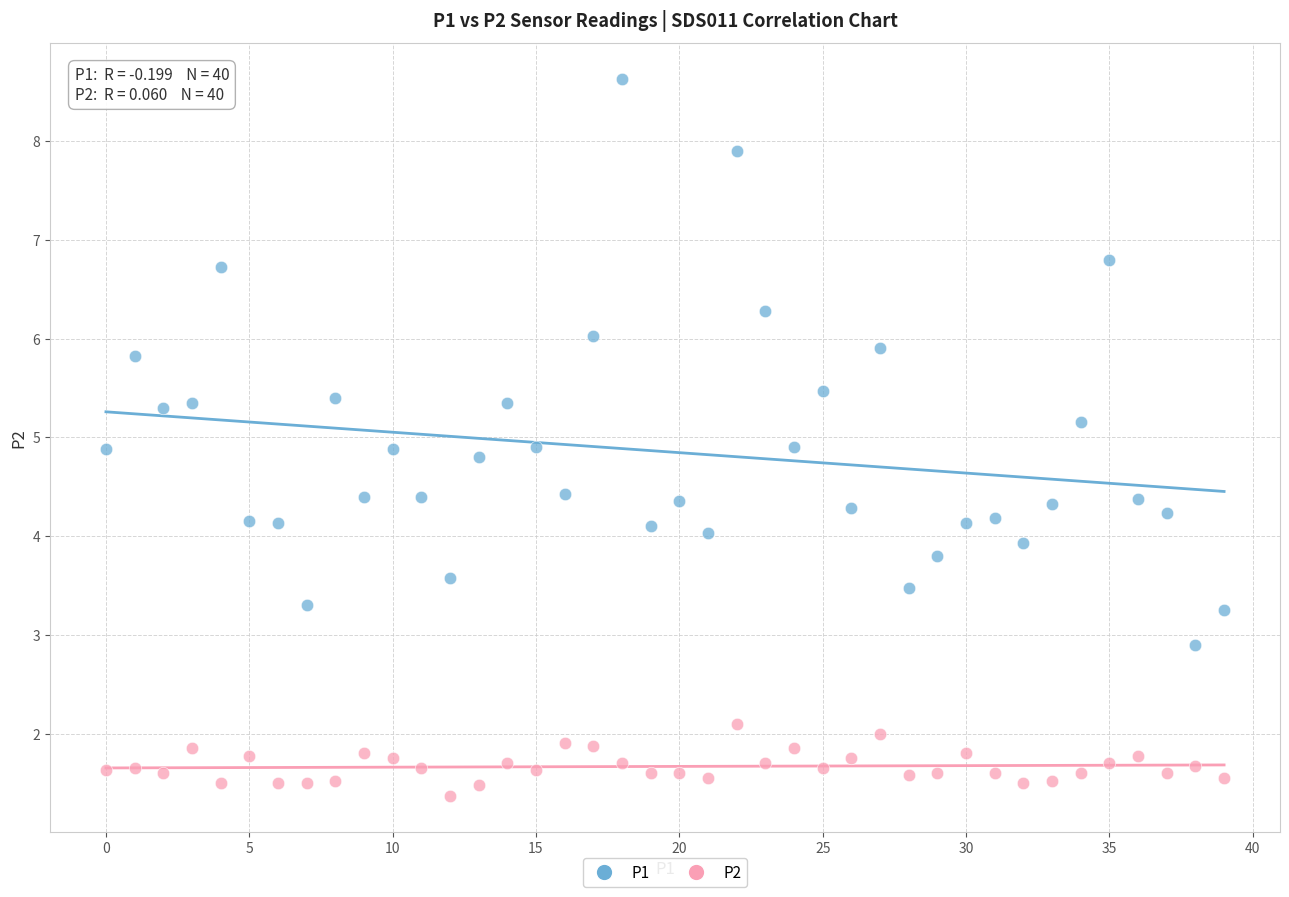

Across all data points, what is the range of Y values (max minus min)?

7.3